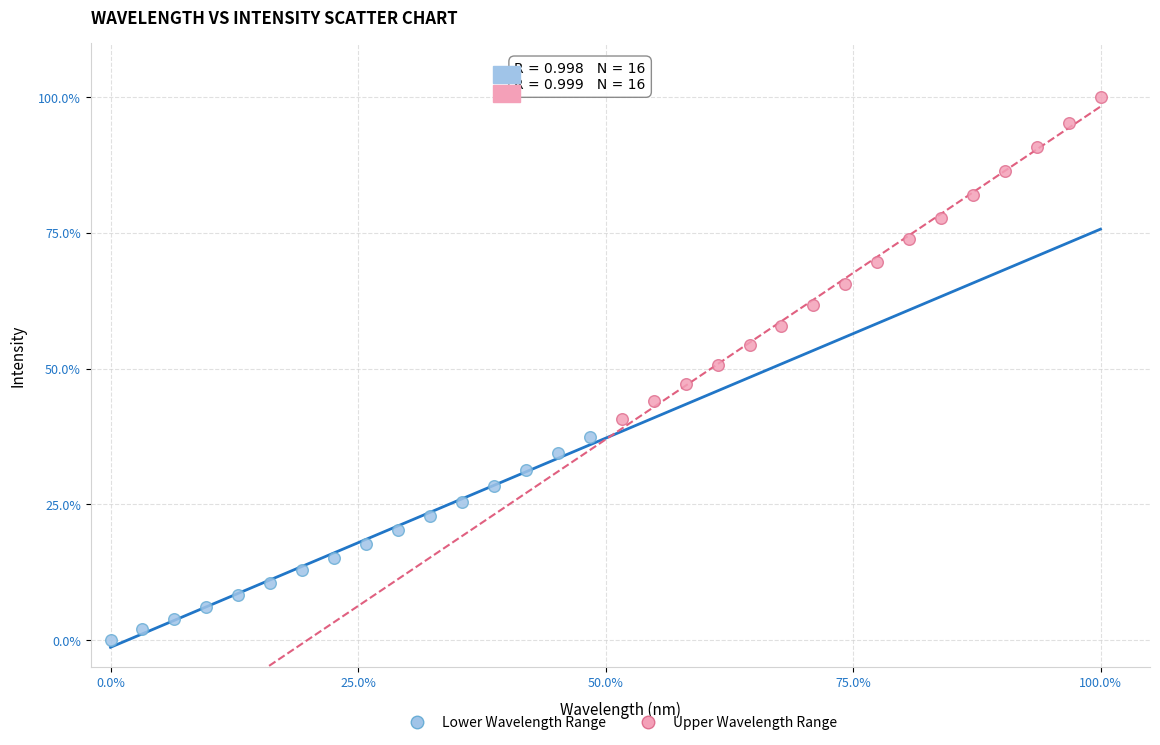

What are all the series names shown in the legend?

Lower Wavelength Range, Upper Wavelength Range